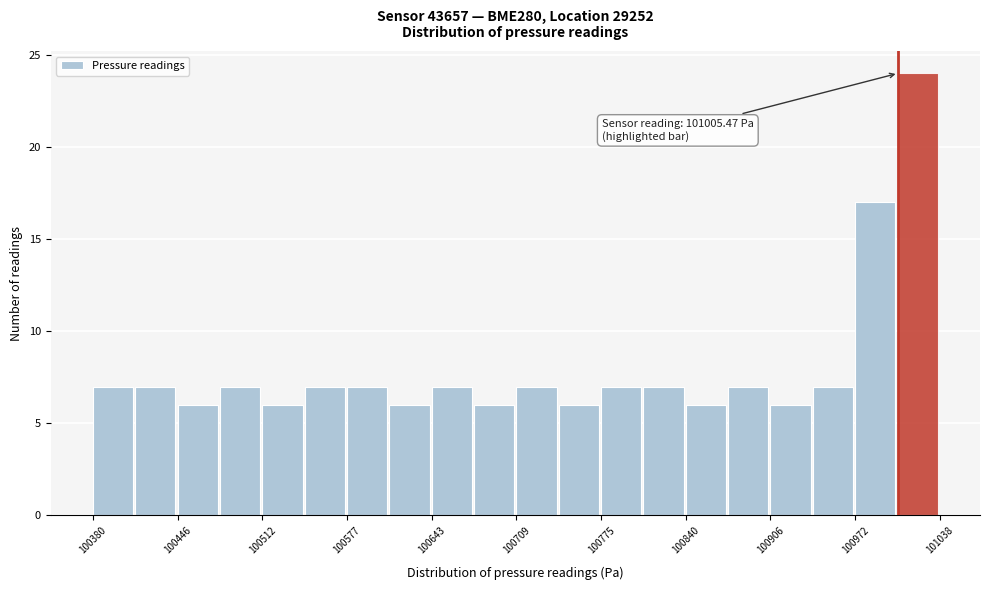

Around what value on the x-axis is the tallest bar? Give the approximate position of its centre, as read against the axis.

101020